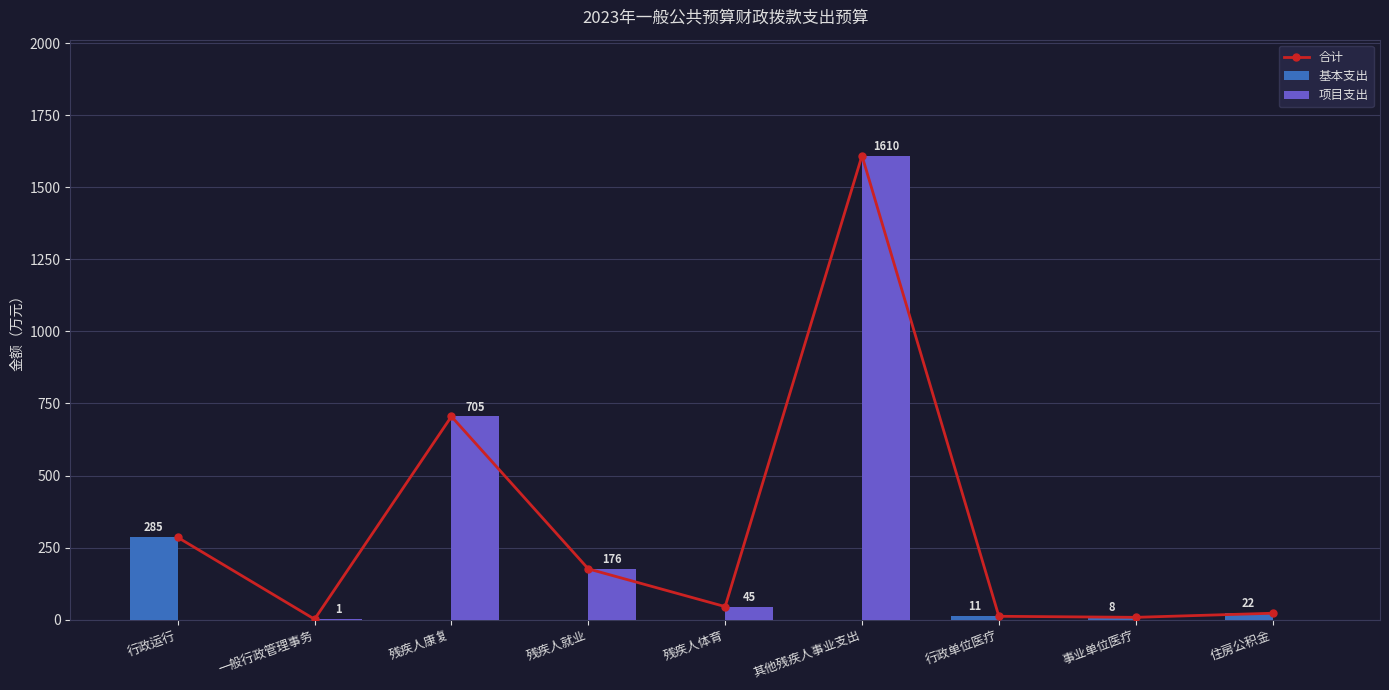

At which label is 基本支出 closest to 142?

住房公积金